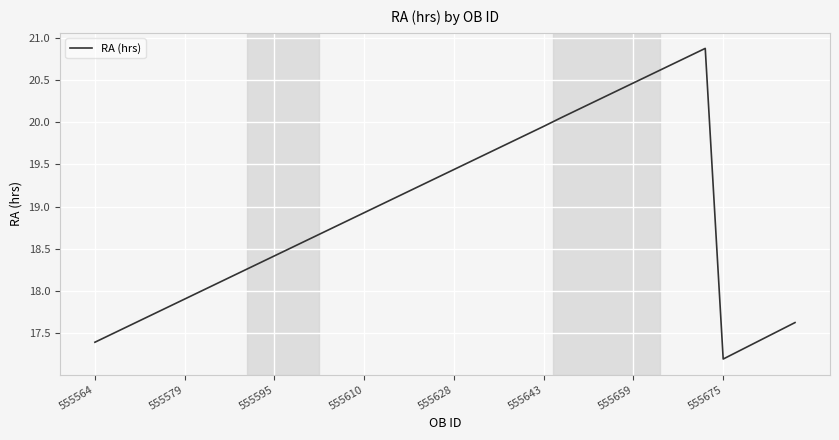

What is the maximum value shown in the chart?

20.9